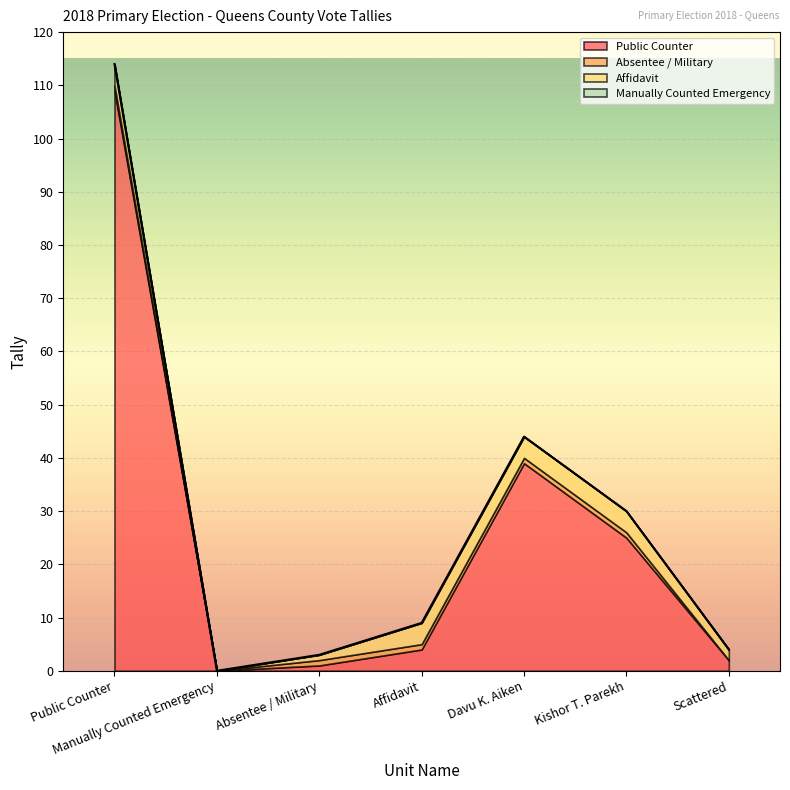

At which label does Public Counter reach its minimum?

Manually Counted Emergency